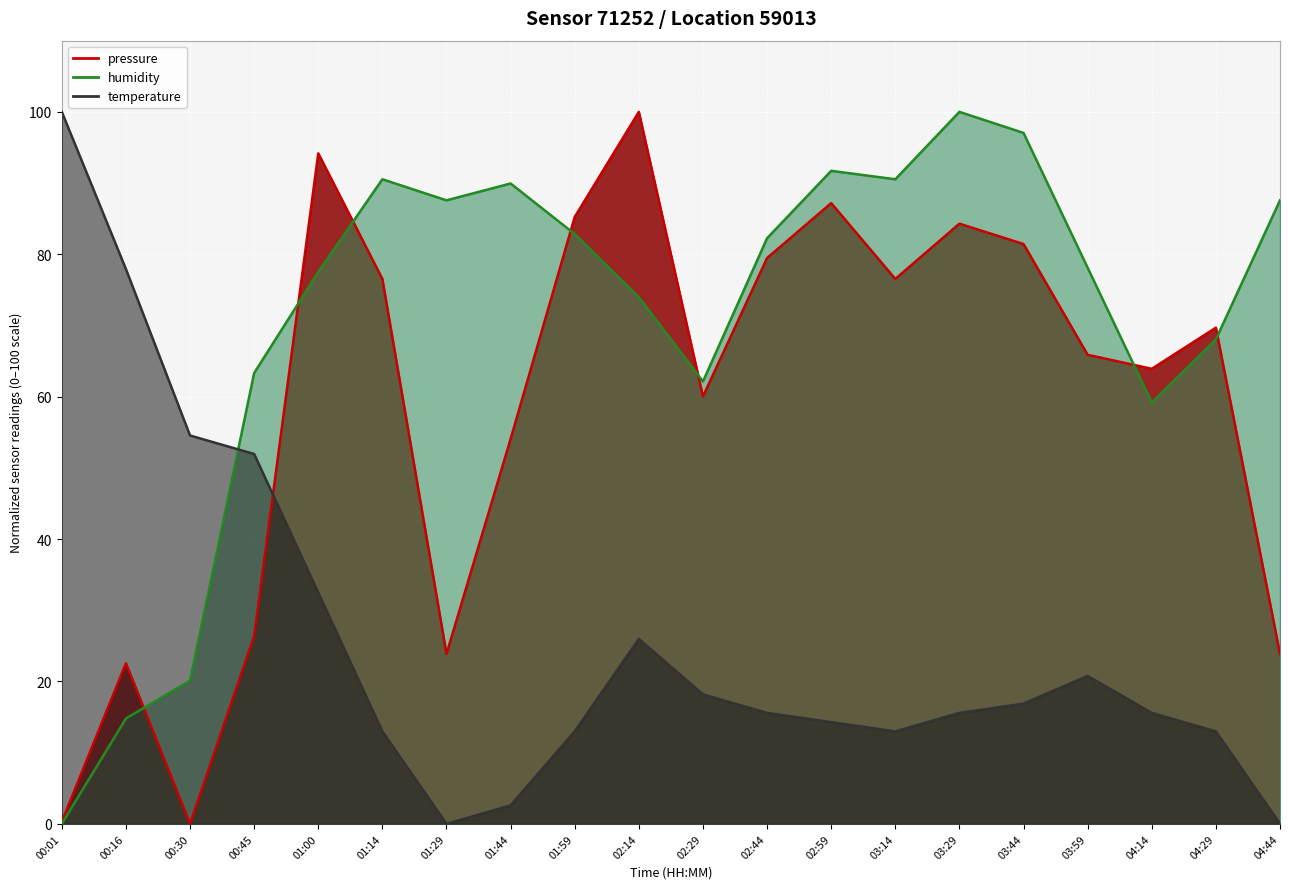

How many data points in pressure are less than 69?

10